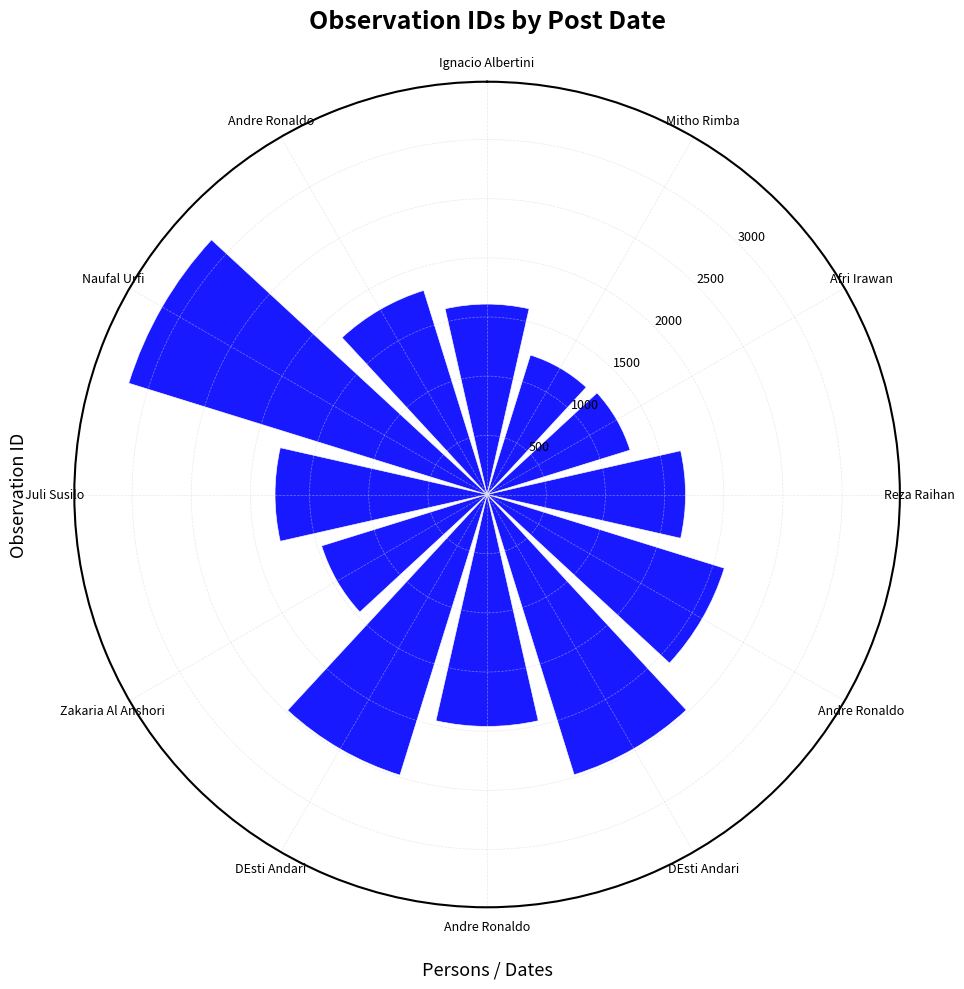

How many distinct data groups are displayed?

1